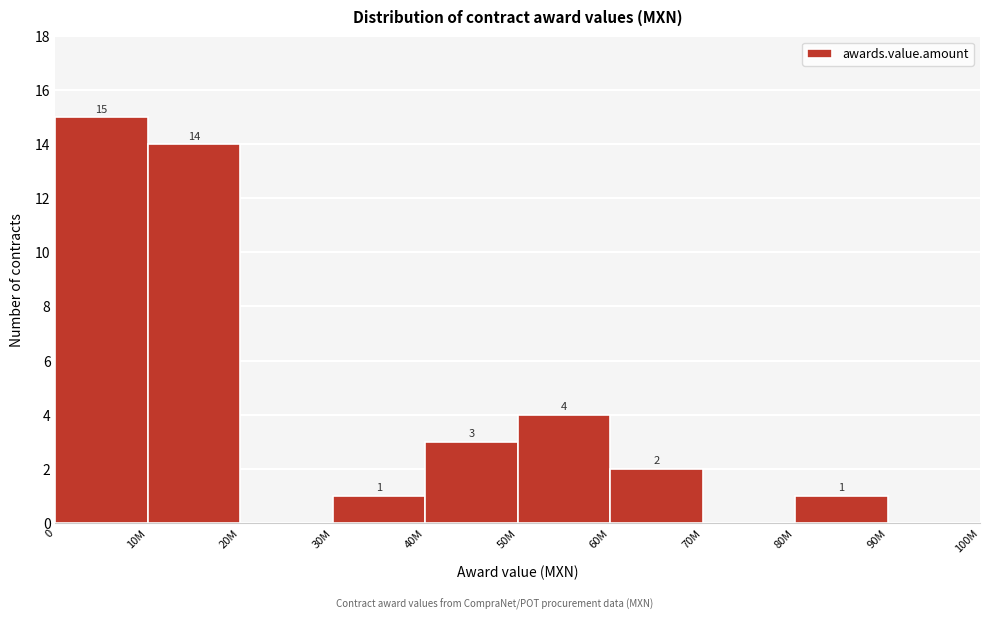

Reading left to right, transcribe all the data shown in this chart.

0=15	10M=14	20M=0	30M=1	40M=3	50M=4	60M=2	70M=0	80M=1	90M=0